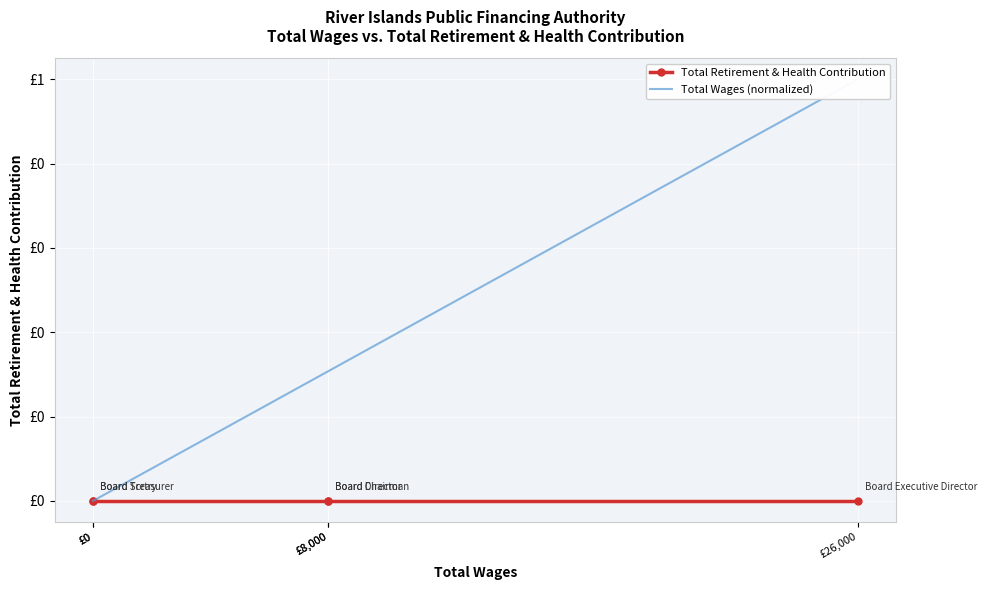

Which series has the largest range (max minus min)?

Total Wages (normalized)